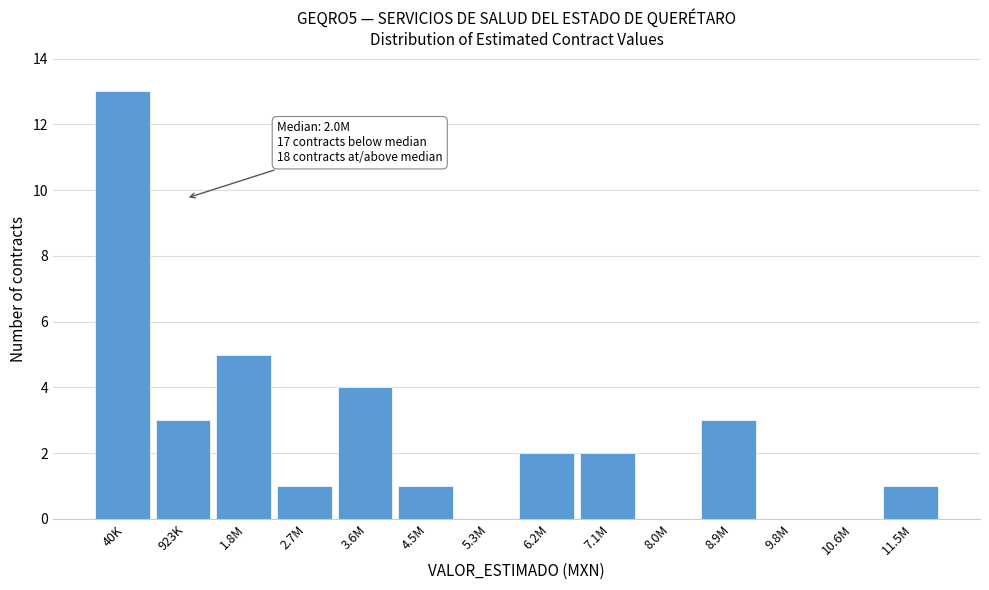

Reading right to left, list all the values displayed in this chart.

11.5M=1	10.6M=0	9.8M=0	8.9M=3	8.0M=0	7.1M=2	6.2M=2	5.3M=0	4.5M=1	3.6M=4	2.7M=1	1.8M=5	923K=3	40K=13